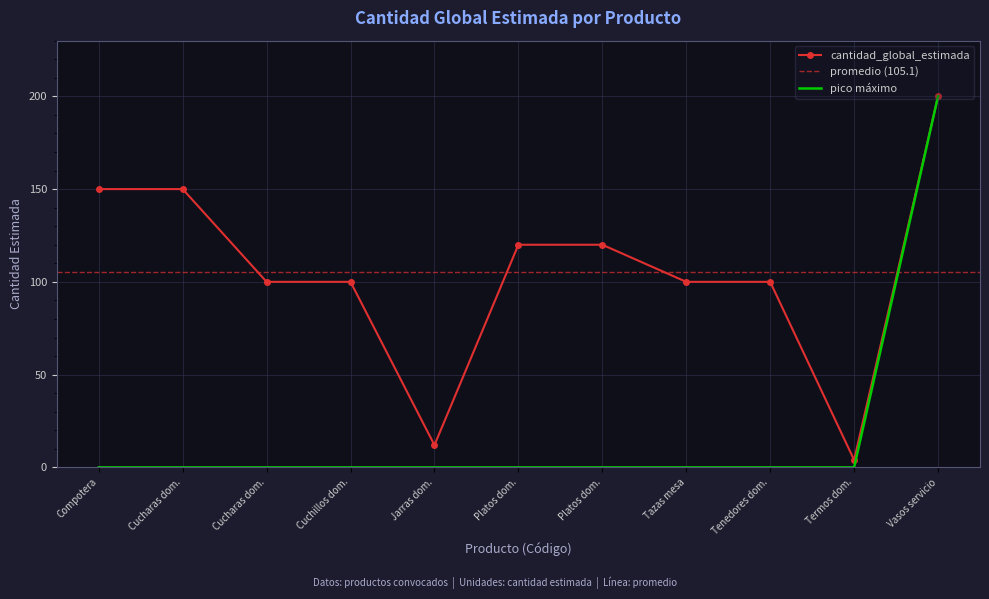

Count the values in the range 100 to 150.

8